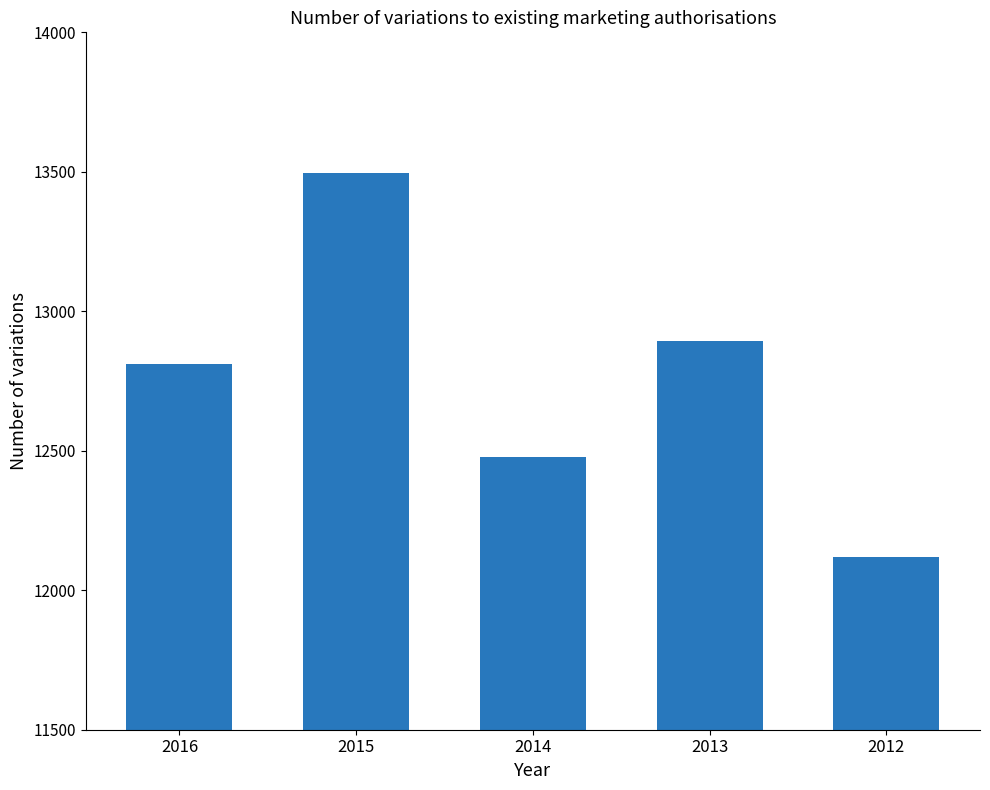

What is the sum of the values at 2013 and 2014?

25372